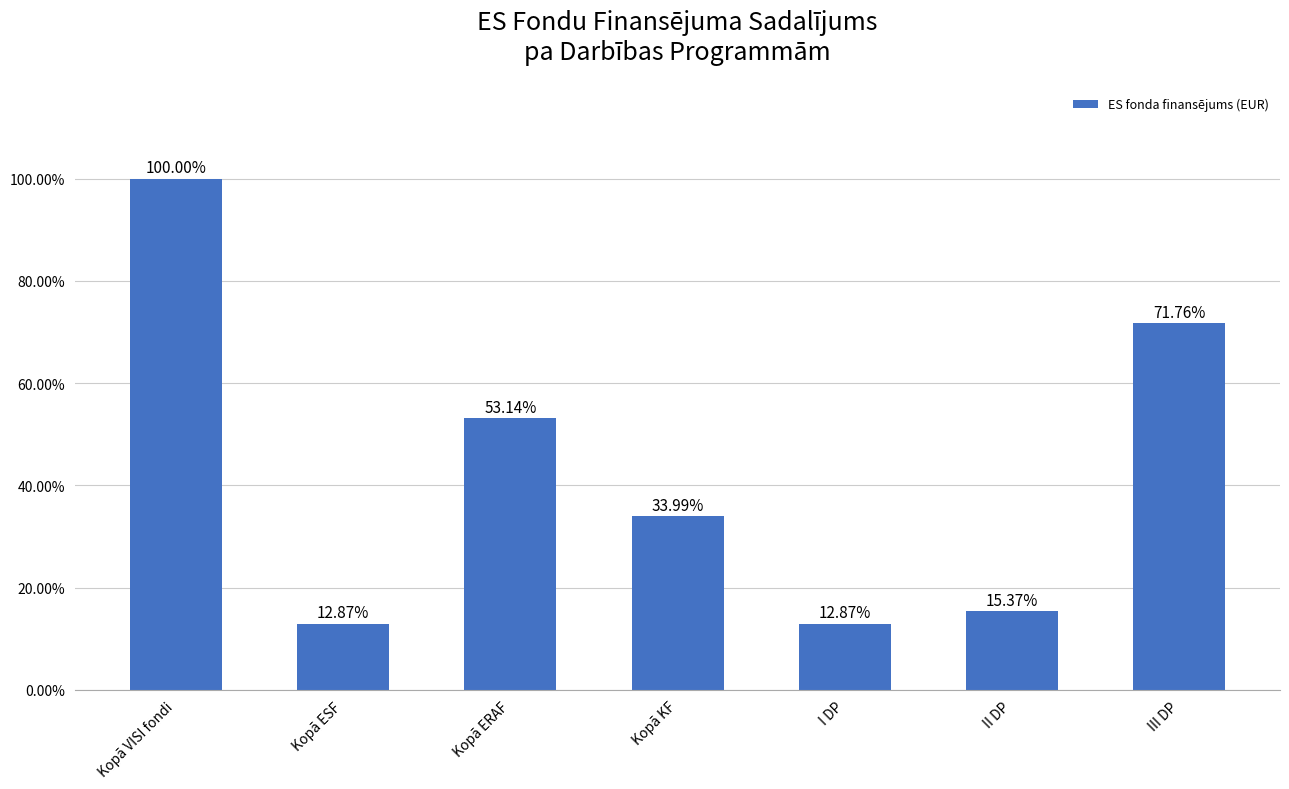

Where does the data first go above 33?

Kopā VISI fondi